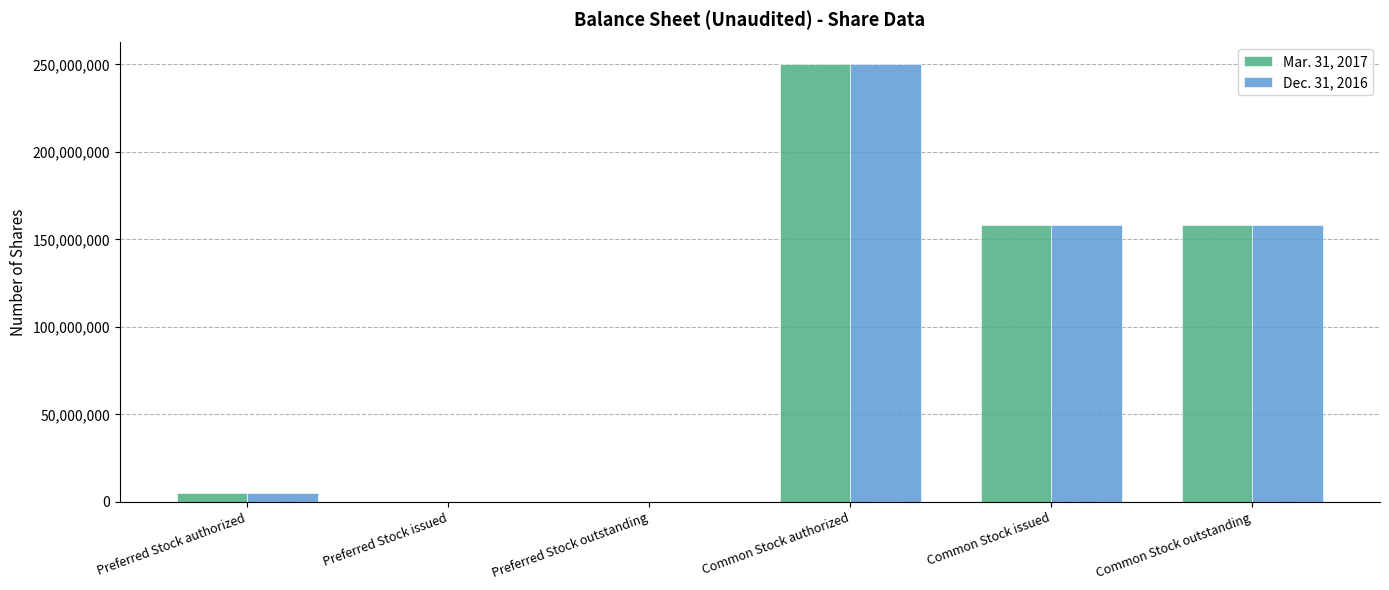

What are all the series names shown in the legend?

Mar. 31, 2017, Dec. 31, 2016